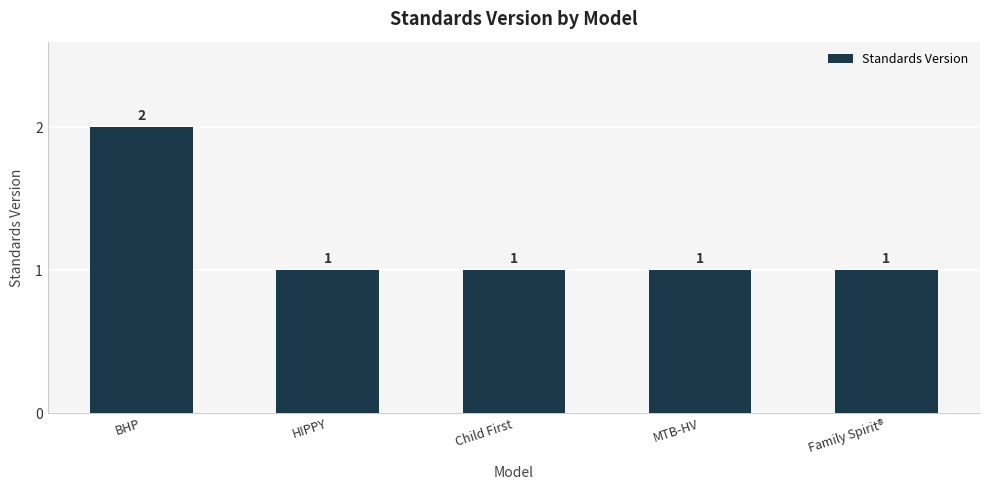

True or false: the data shows 0 at Child First.

False